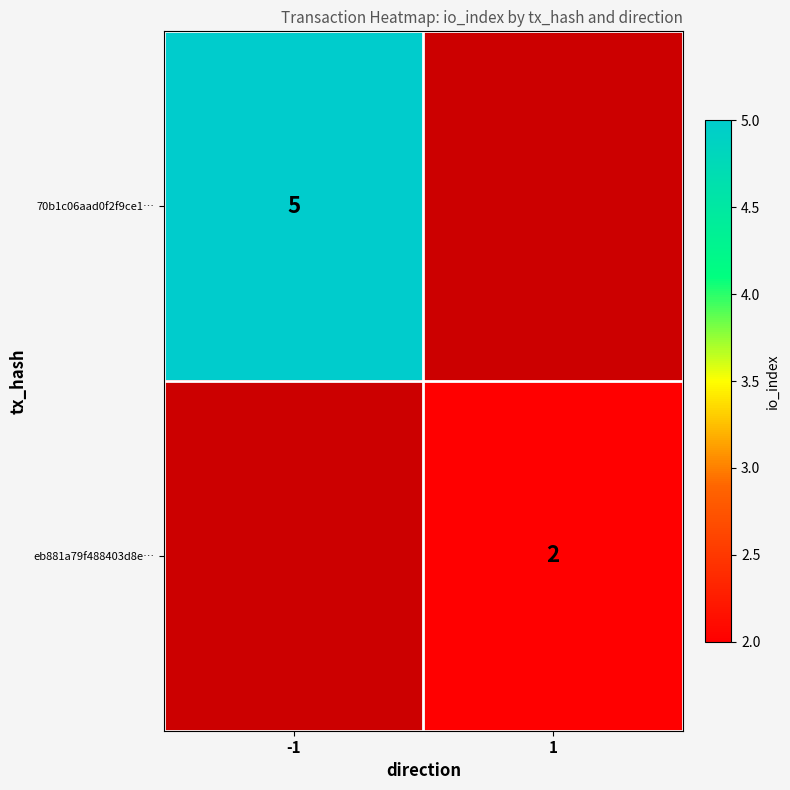

Is it true that 70b1c06aad0f2f9ce1… equals 9 at -1?

False